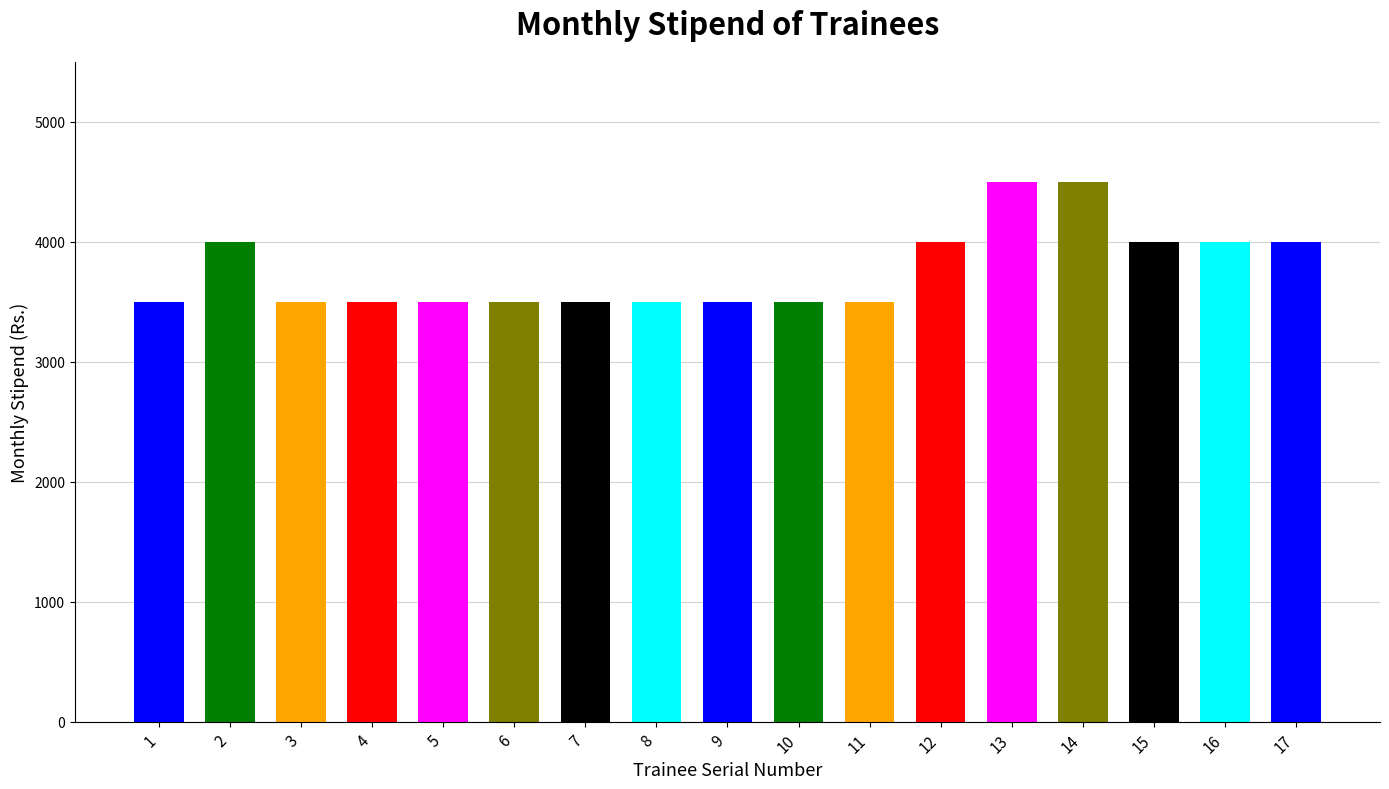

Reading left to right, transcribe all the data shown in this chart.

3500	4000	3500	3500	3500	3500	3500	3500	3500	3500	3500	4000	4500	4500	4000	4000	4000